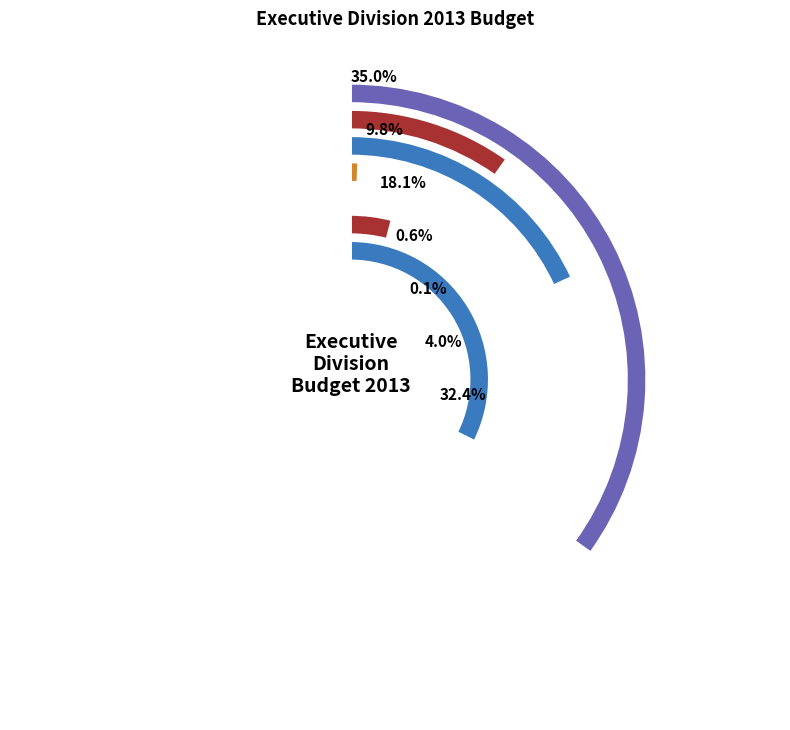

Is Economic Development & Community Support the majority of the pie?

No